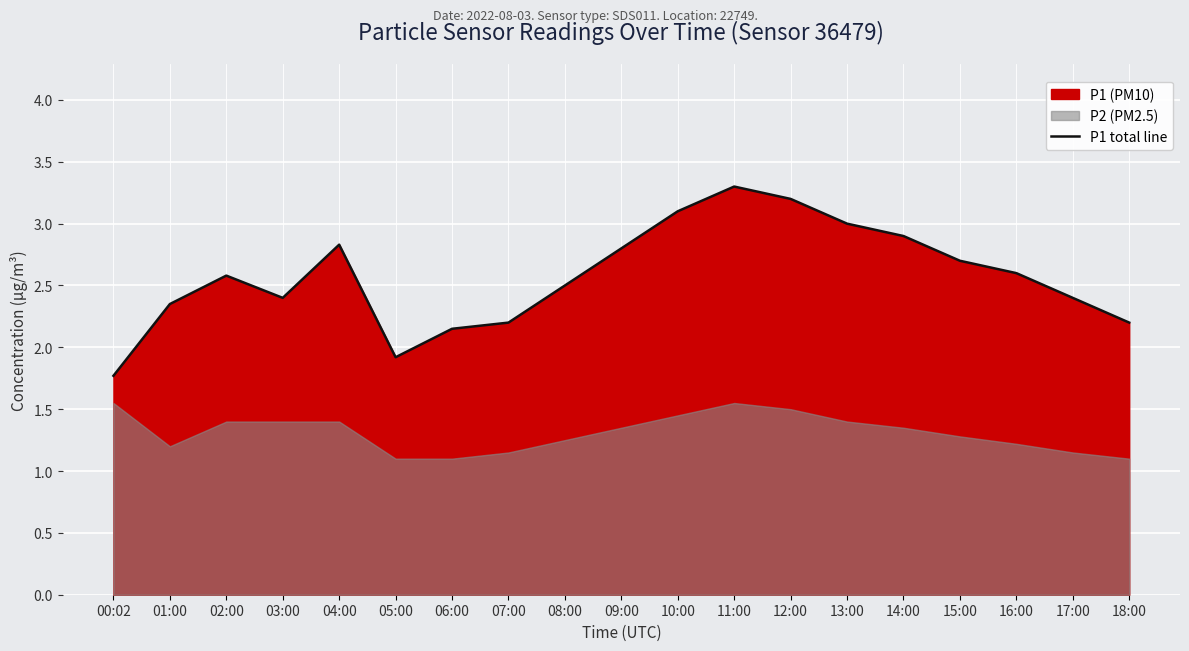

At which category does the data reach its first local valley?

03:00